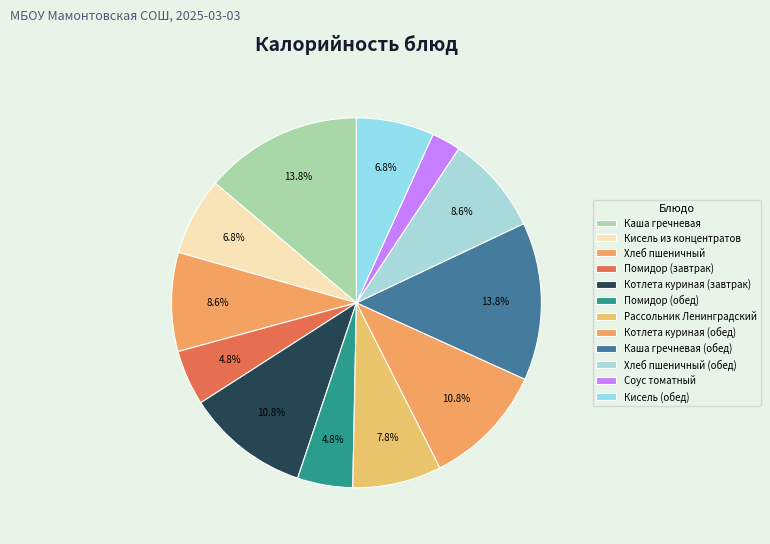

Does Рассольник Ленинградский represent more than half of the total?

No